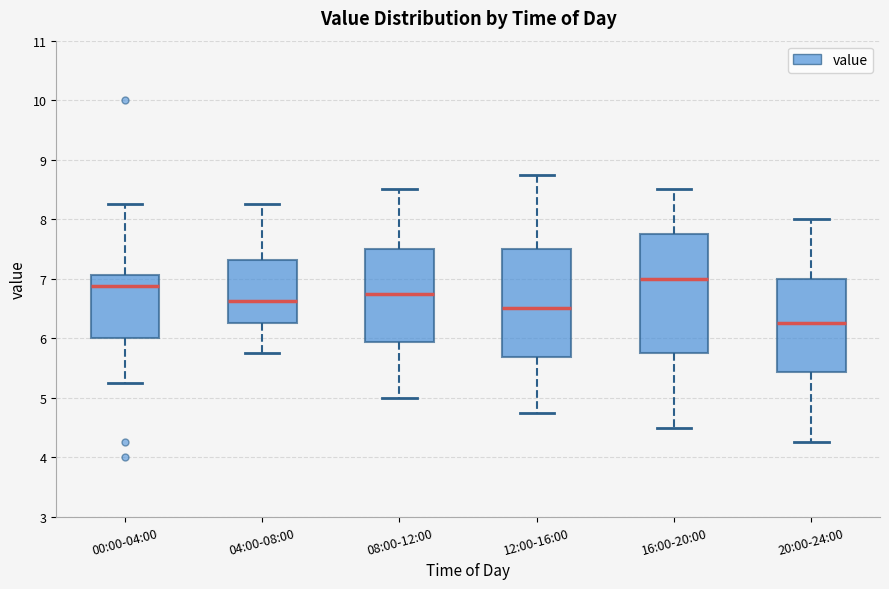

Where is the upper edge of the box for 00:00-04:00 on the y-axis? The values are not printed on the chart, so give them approximately, as read against the axis.

7.1